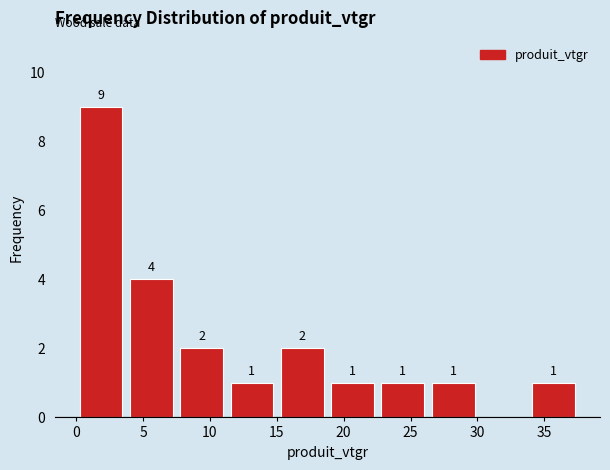

Over which range of the x-axis is the bar tallest?

0.0 to 4.0